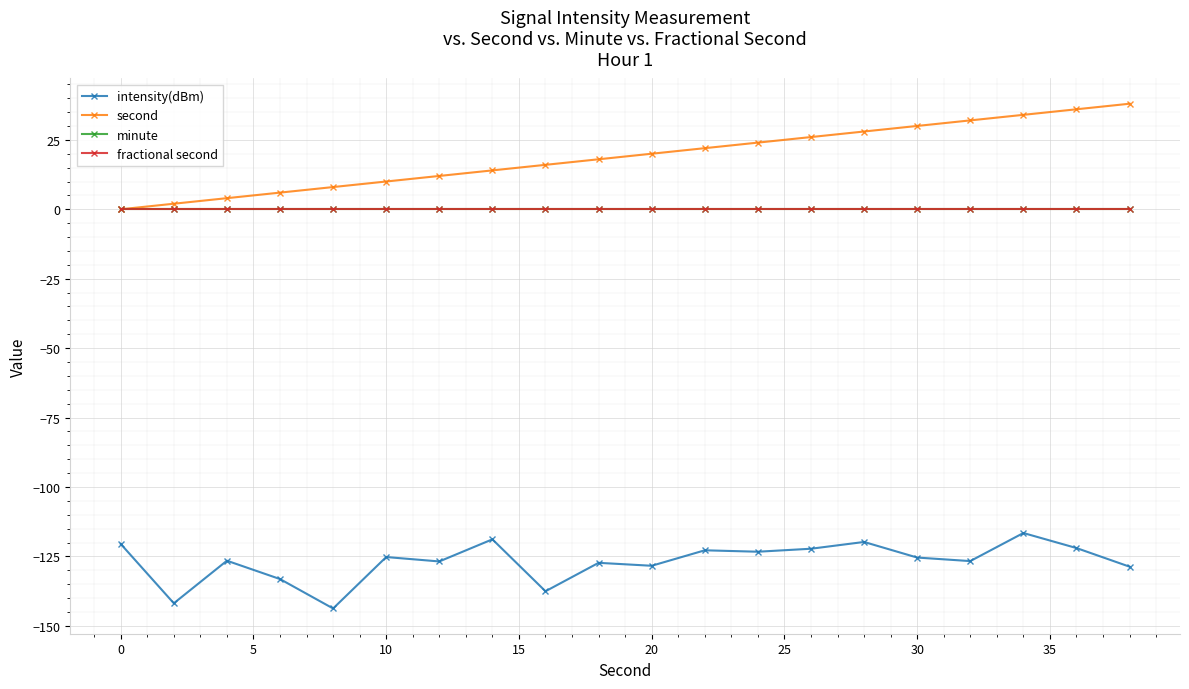

Is this an area chart (filled region under the line)?

No